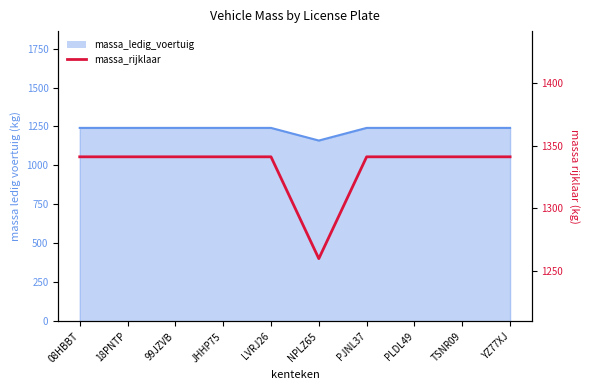

Does the chart display data point markers on the line(s)?

No